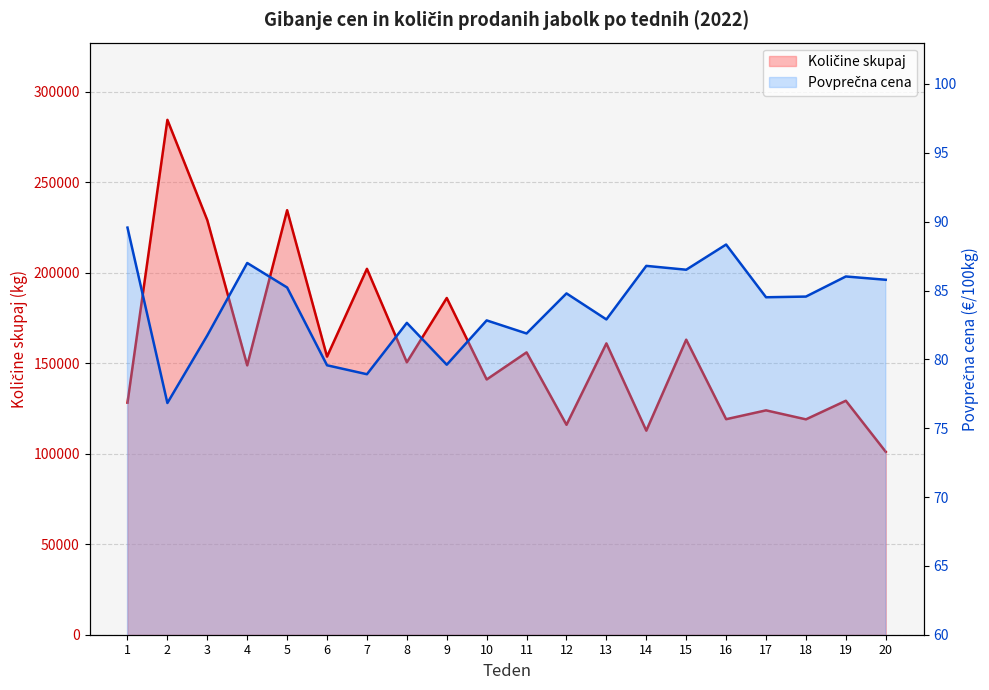

What is the difference between the second highest and minimum values in the Povprečna cena series?

11.5